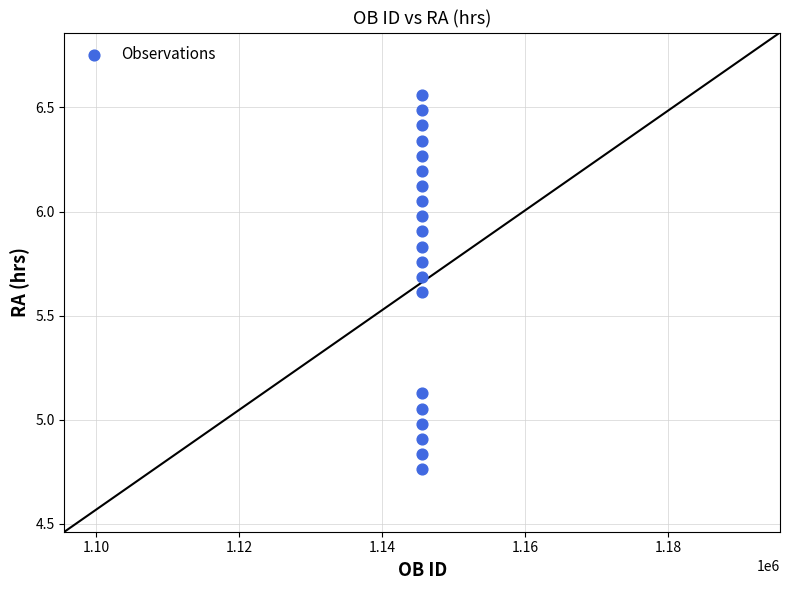

What is the range of Y values (max minus min)?

1.8